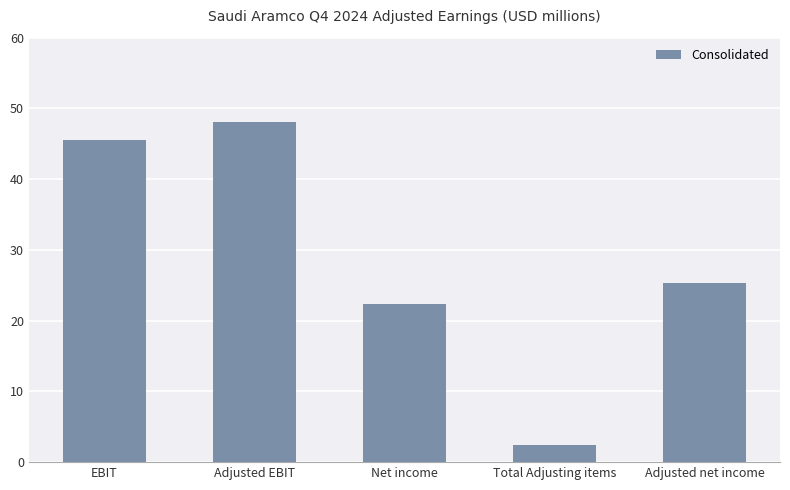

What is the value of the 3rd bar from the left?

22340